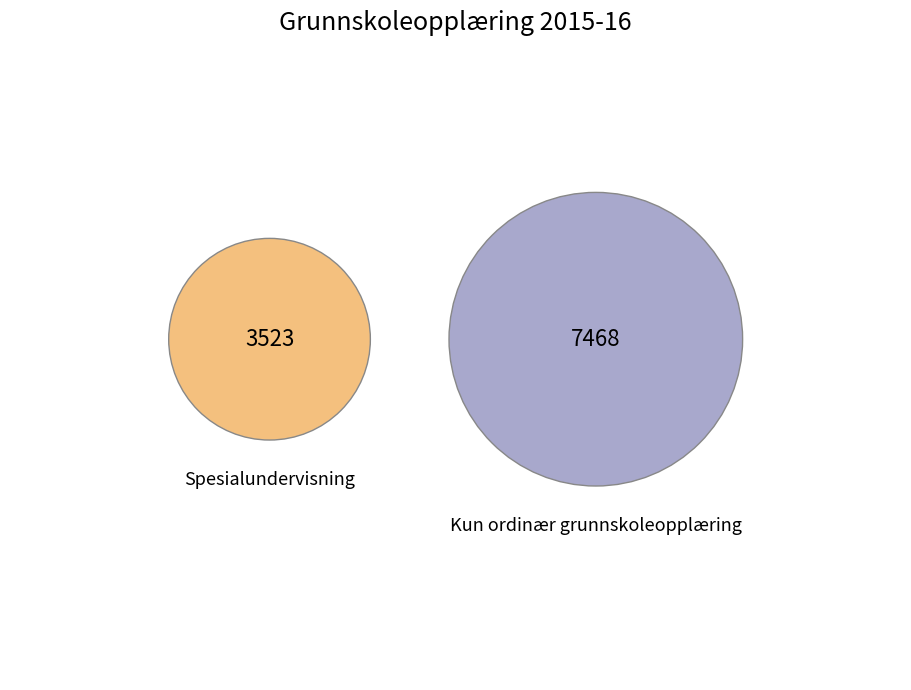

To the nearest percent, what portion does Spesialundervisning represent?

32%